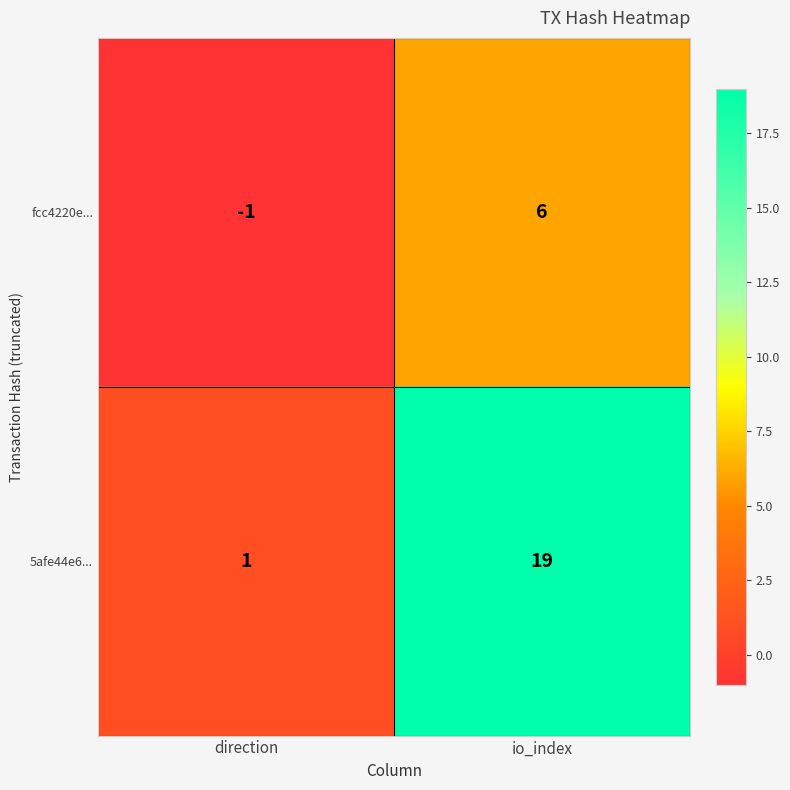

How many distinct data groups are displayed?

2